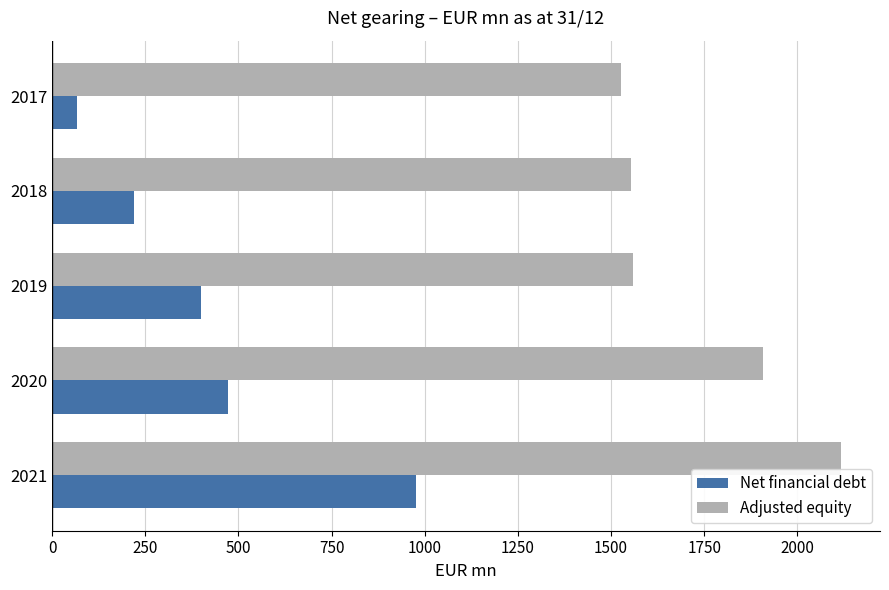

What is the difference between the maximum and second lowest values in the Adjusted equity series?

562.7